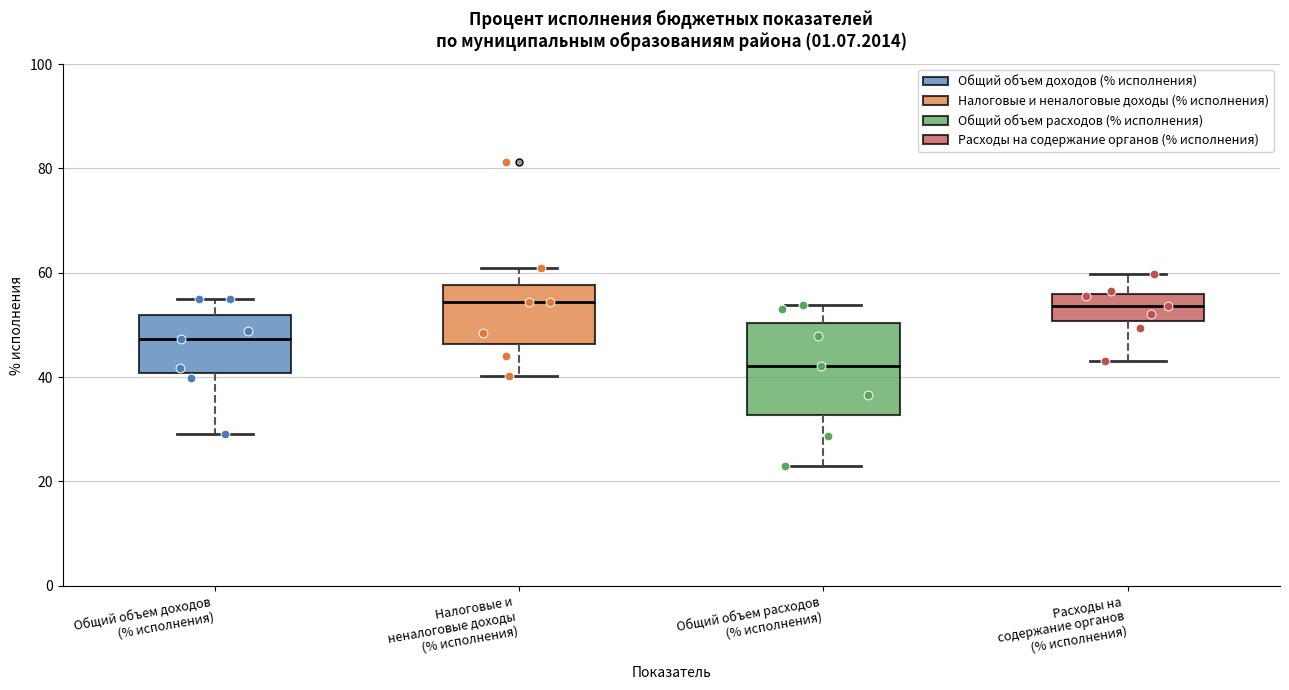

Which box is the tallest, from its lower edge to its upper edge?

Общий объем расходов (% исполнения)